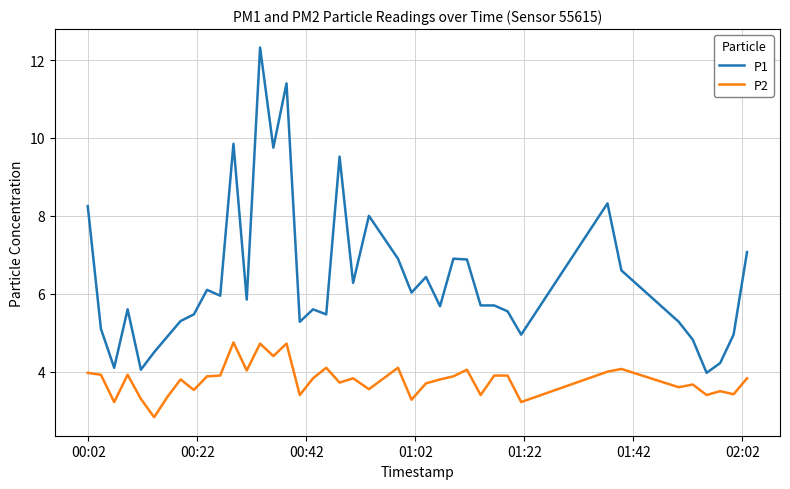

Which series has the largest total across all categories?

P1